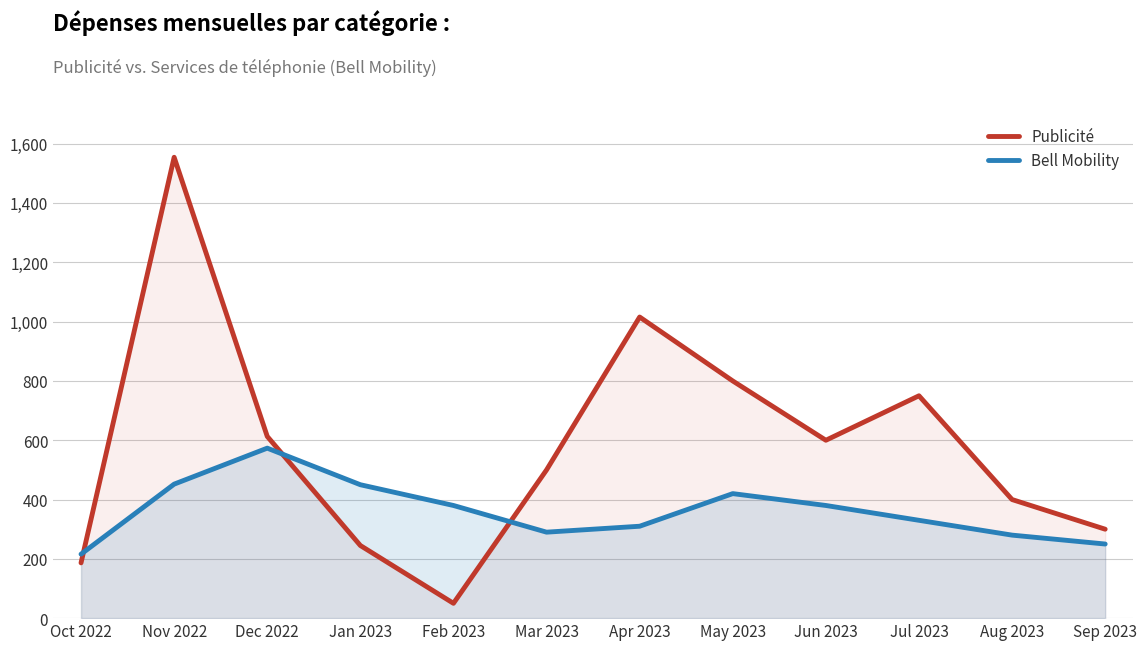

At how many categories does at least one series exceed 860?

2